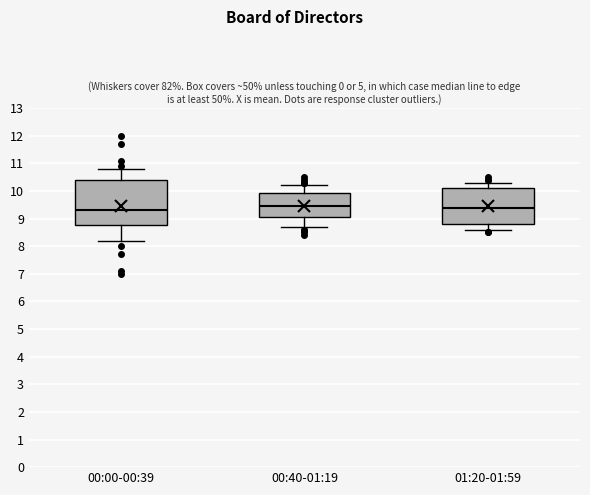

Reading left to right, transcribe this box plot: for each box, give where its median line is, the range the box spans, and where its two whiskers end, as read against the y-axis. The values are not printed on the chart, so give them approximately, as read against the axis.

00:00-00:39: median 9.3, box 8.8 to 10.4, whiskers 8.2 to 10.8
00:40-01:19: median 9.5, box 9.1 to 9.9, whiskers 8.7 to 10.2
01:20-01:59: median 9.4, box 8.8 to 10.1, whiskers 8.6 to 10.3